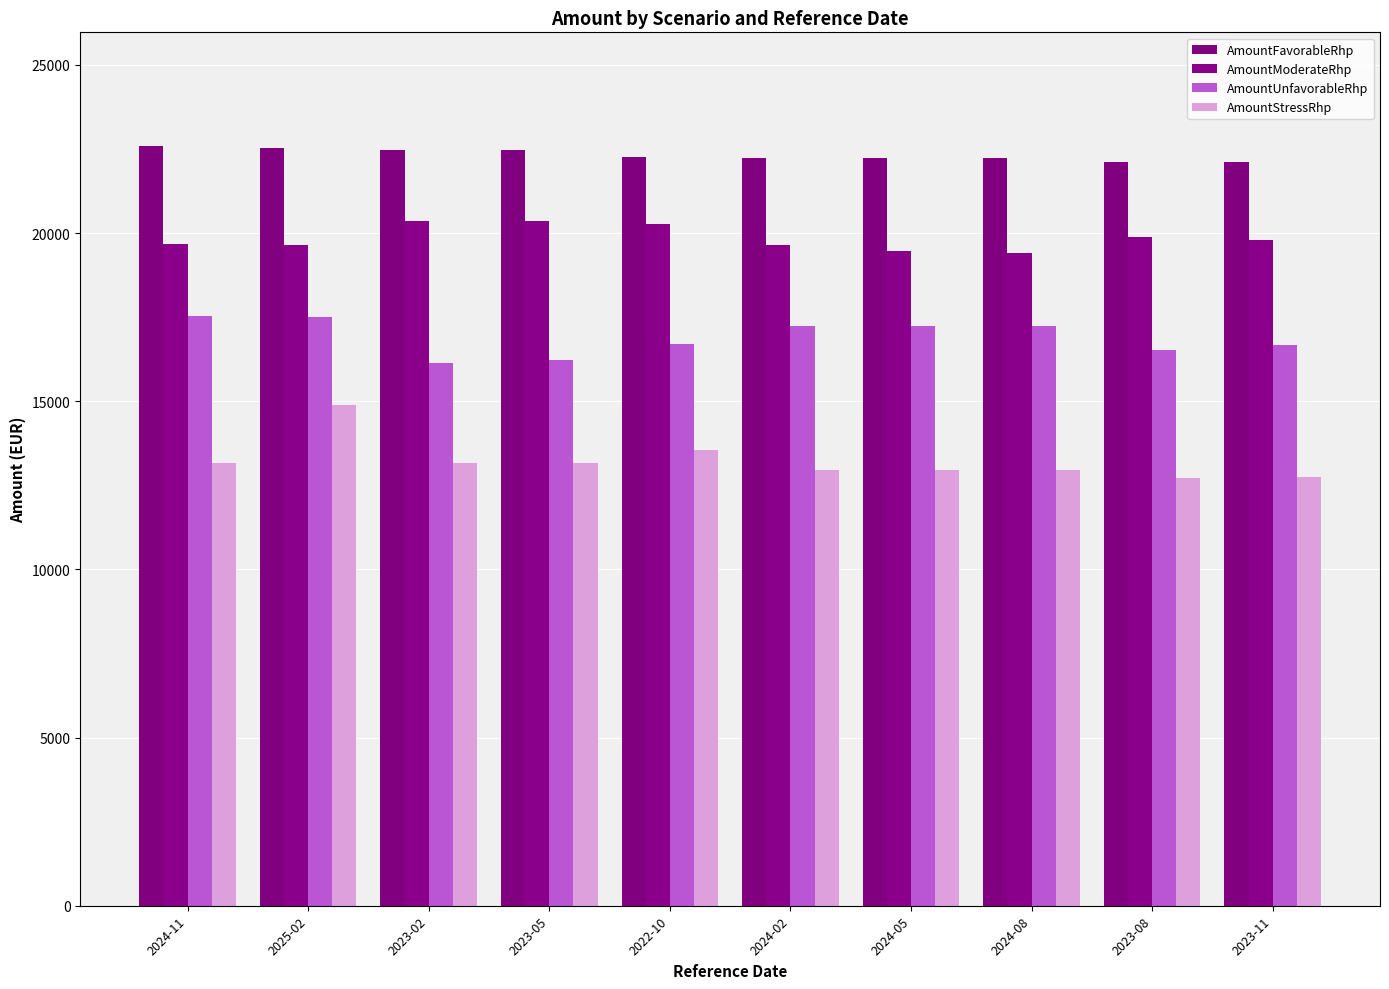

The AmountStressRhp series shows 26785.6 at 2025-02. True or false?

False